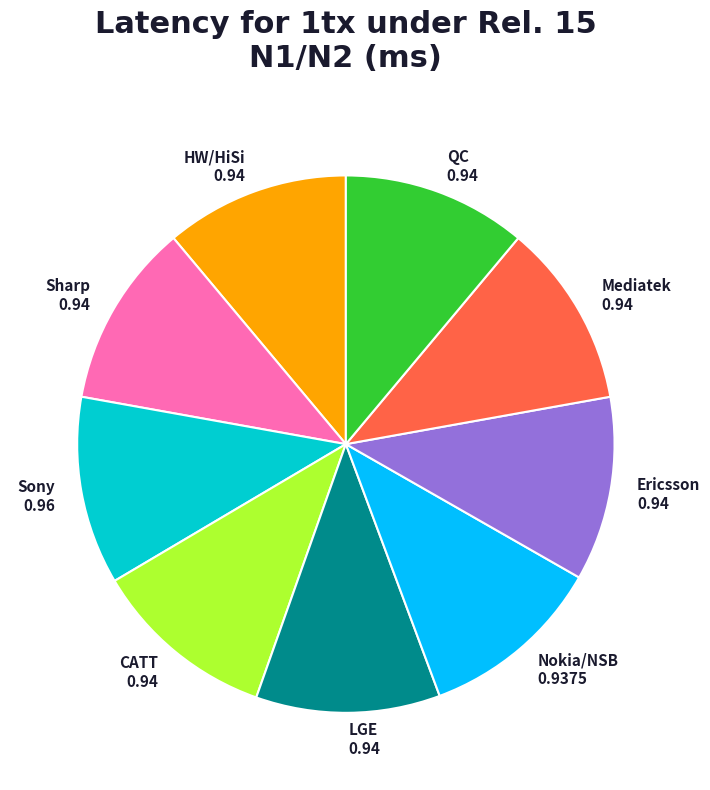

Does Sharp account for over 50% of the chart?

No